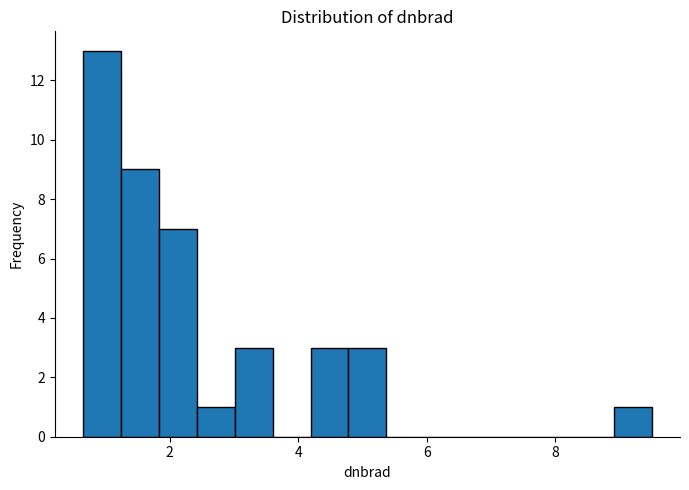

Around what value on the x-axis is the tallest bar? Give the approximate position of its centre, as read against the axis.

1.0